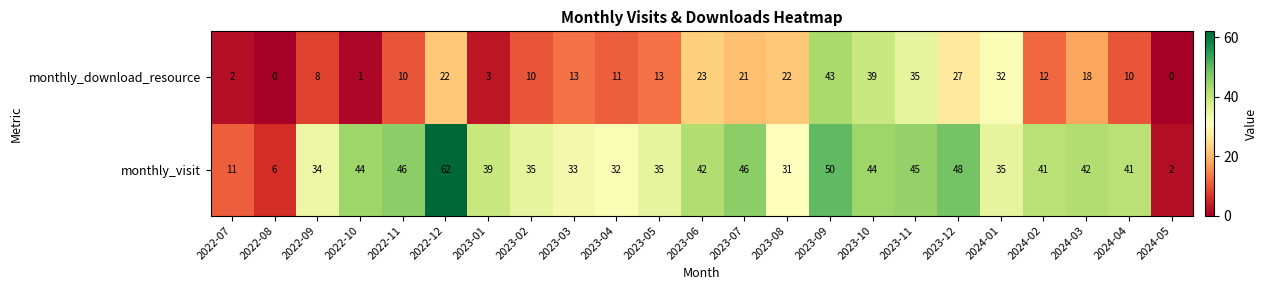

The value of monthly_visit at 2023-02 is 13. True or false?

False